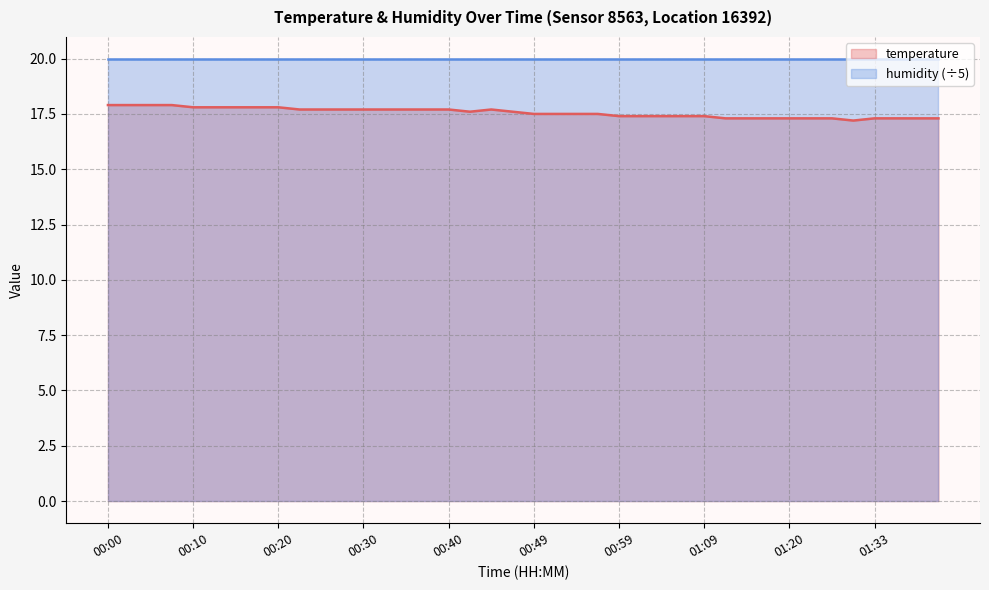

Rank the categories by value from highest to lowest.

00:00, 00:02, 00:05, 00:07, 00:10, 00:12, 00:15, 00:17, 00:20, 00:22, 00:25, 00:27, 00:30, 00:32, 00:35, 00:37, 00:40, 00:44, 00:42, 00:47, 00:49, 00:52, 00:54, 00:57, 00:59, 01:02, 01:04, 01:07, 01:09, 01:12, 01:14, 01:17, 01:20, 01:22, 01:28, 01:33, 01:36, 01:38, 01:41, 01:31